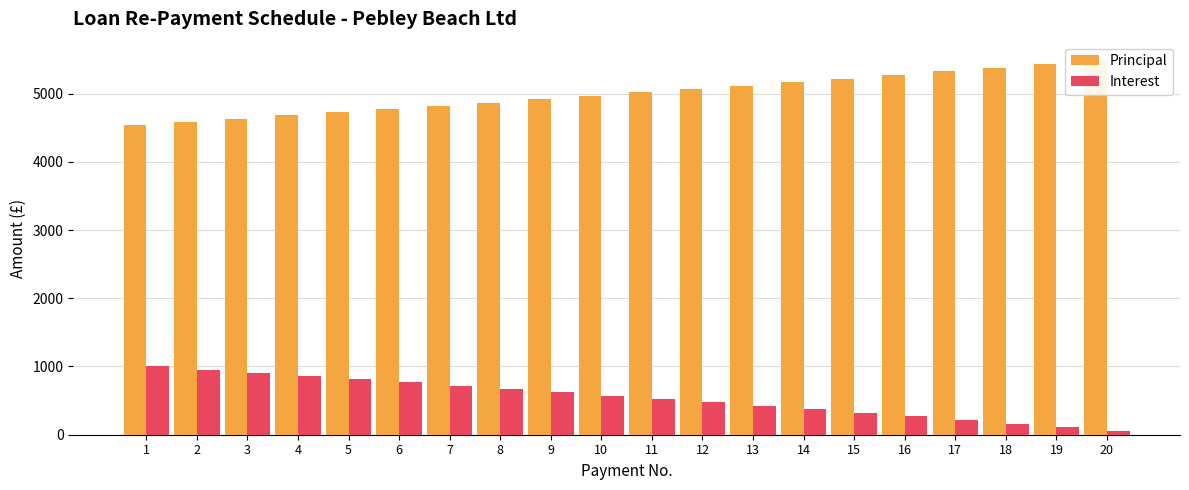

True or false: Principal has a value of 5272.6 at 16.

True